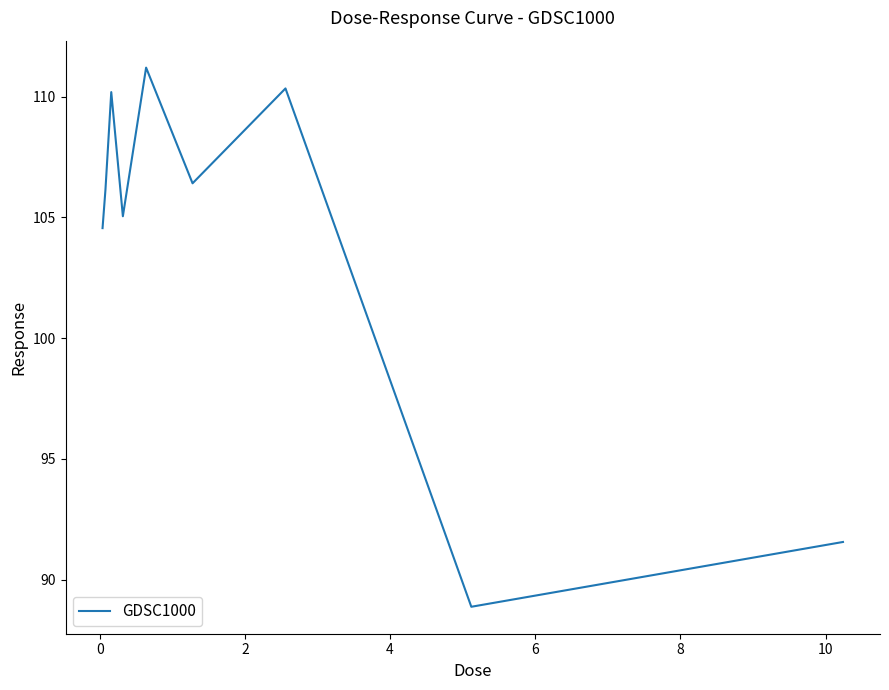

What is the difference between the maximum and minimum values?

22.3